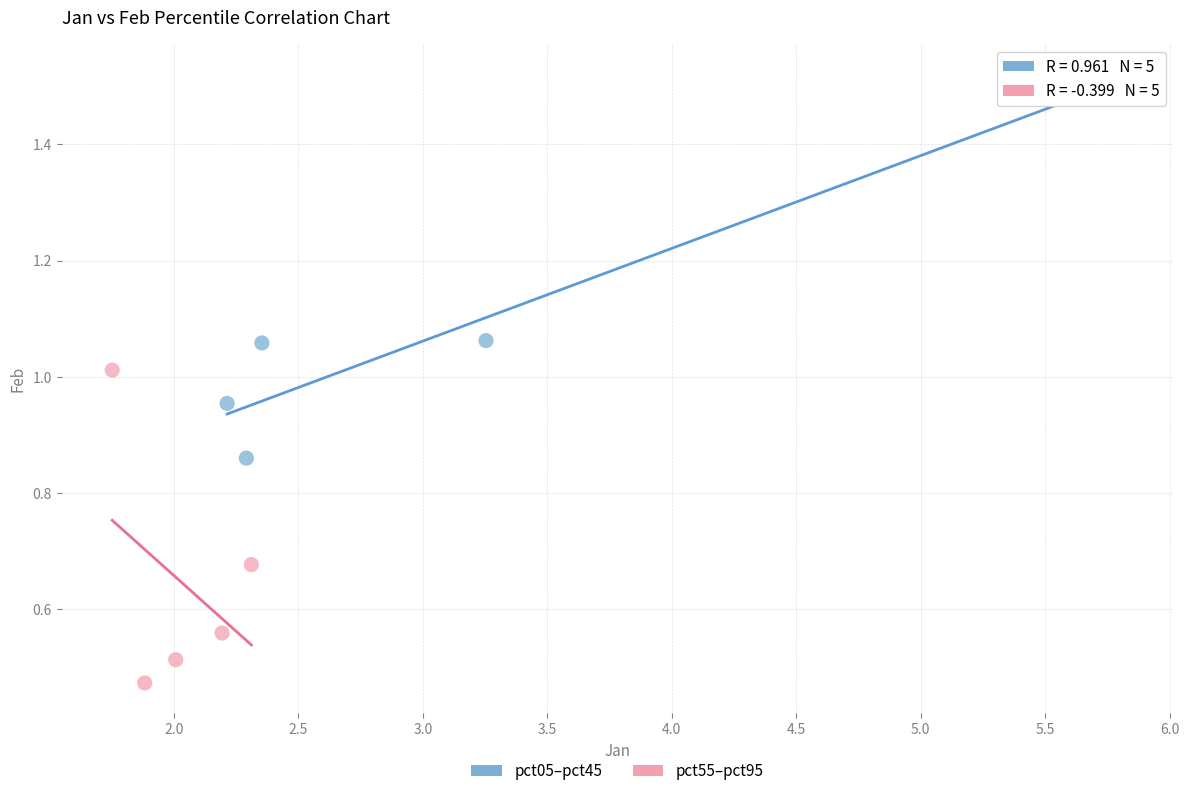

Which series reaches the maximum Y coordinate?

pct05–pct45